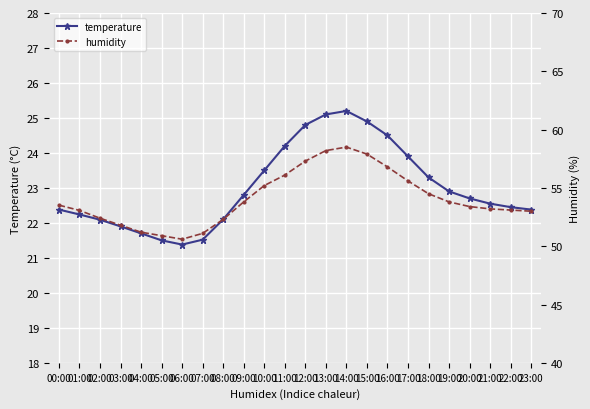

True or false: humidity has more than 2 interior local peaks.

False